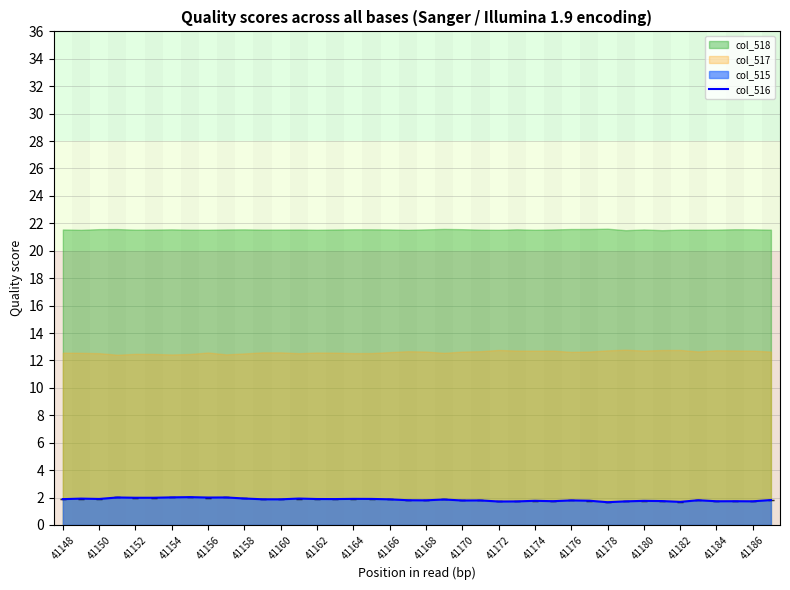

What is the difference between the second highest and minimum values?

0.4